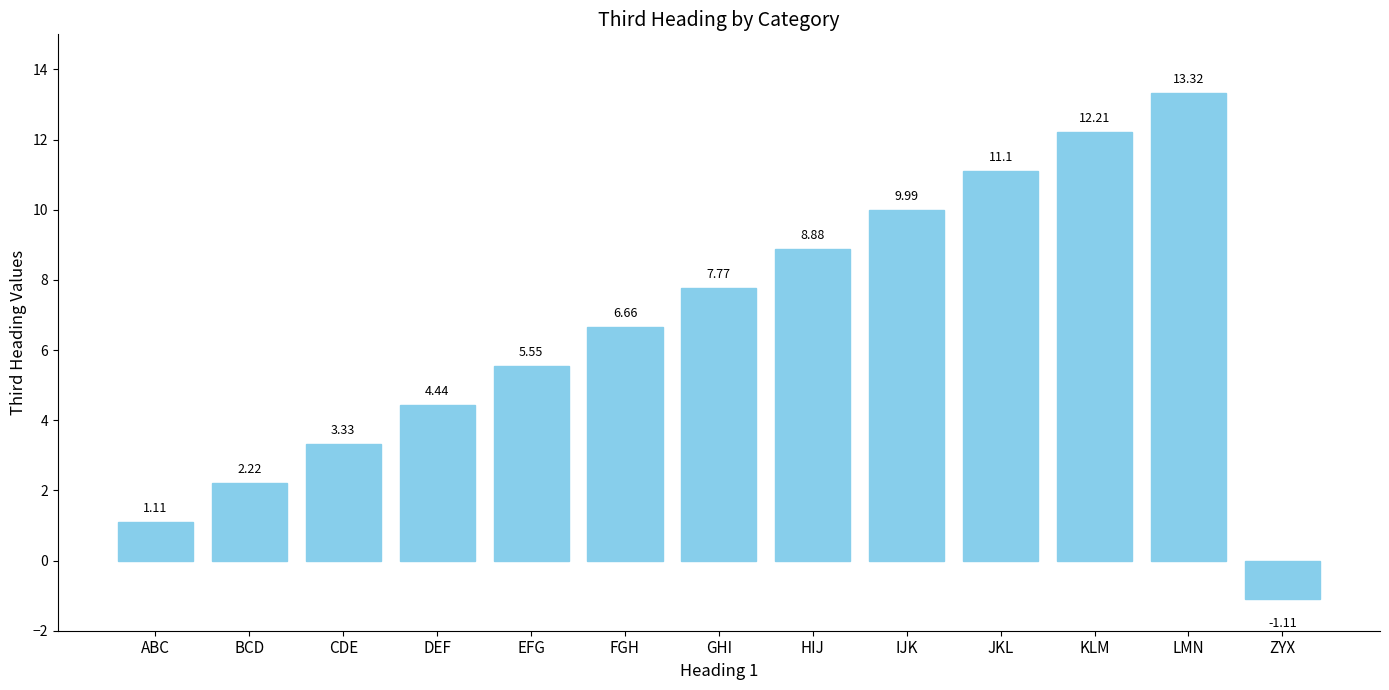

How many bars are there in total?

13